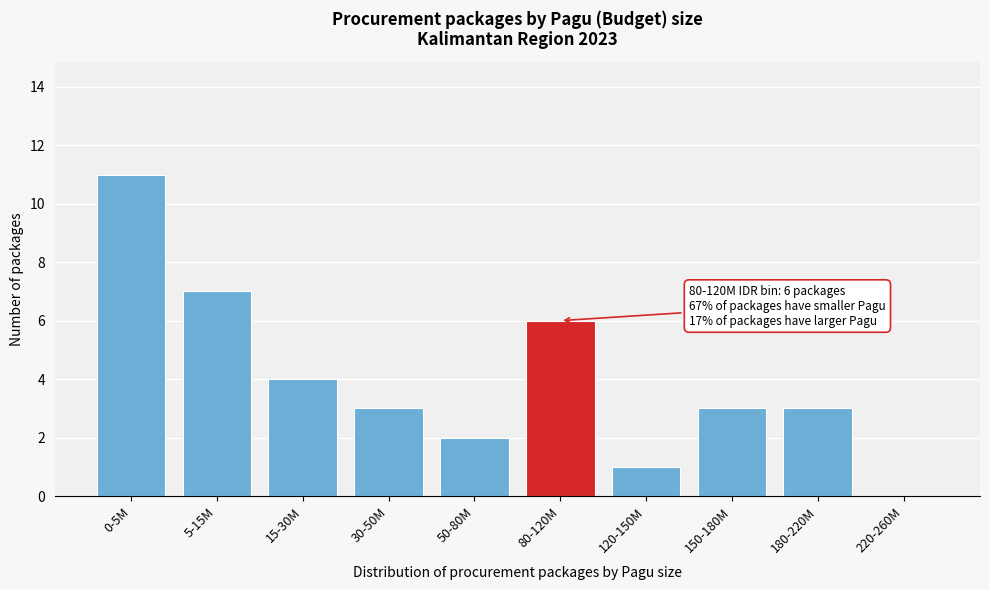

Reading left to right, extract all data points from this chart.

0-5M=11	5-15M=7	15-30M=4	30-50M=3	50-80M=2	80-120M=6	120-150M=1	150-180M=3	180-220M=3	220-260M=0